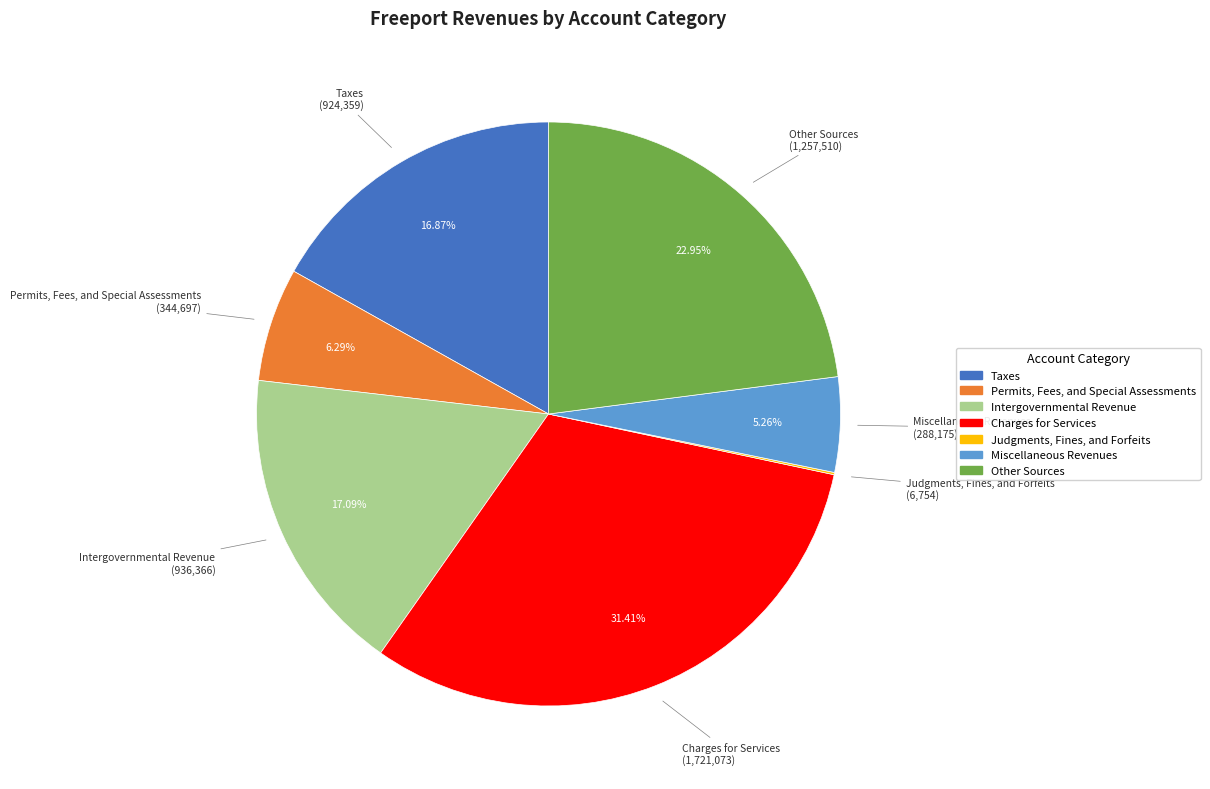

Is the sum of Other Sources and Miscellaneous Revenues greater than half?

No